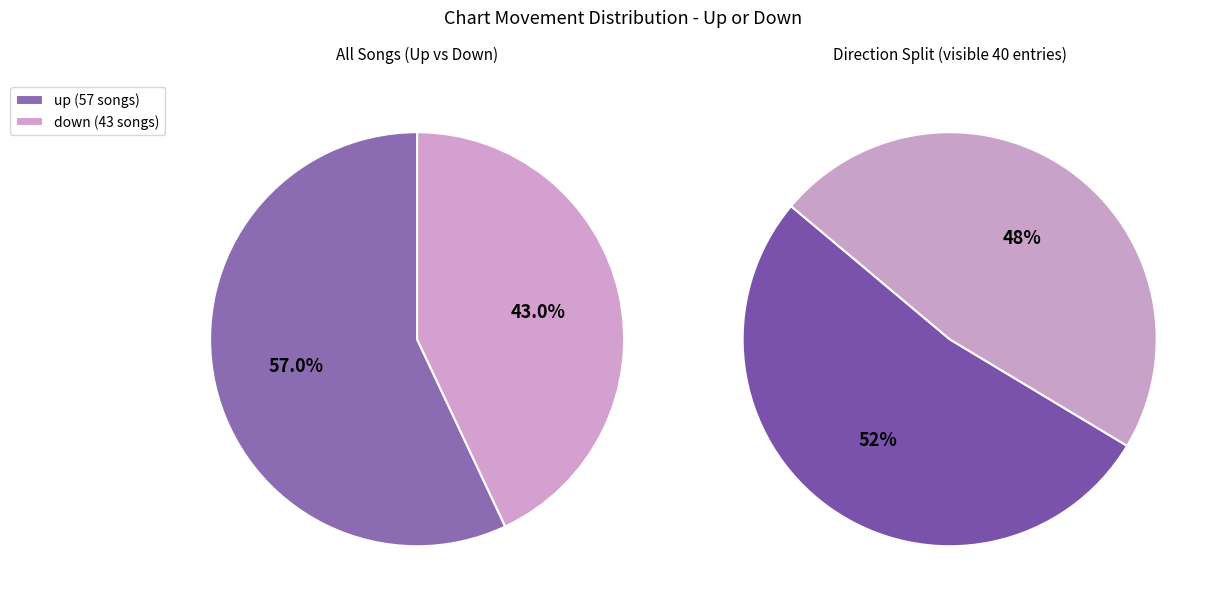

What percentage is the up slice, to the nearest percent?

57%